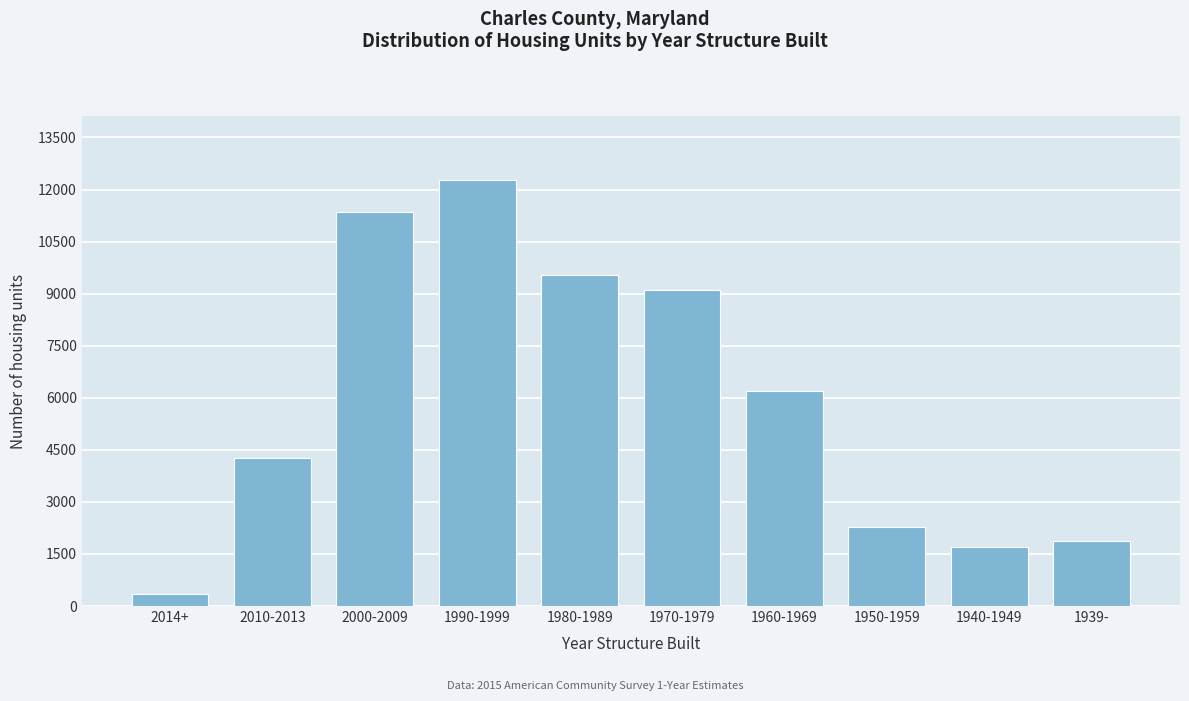

Reading left to right, transcribe all the data shown in this chart.

336	4261	11353	12272	9525	9095	6198	2263	1695	1873